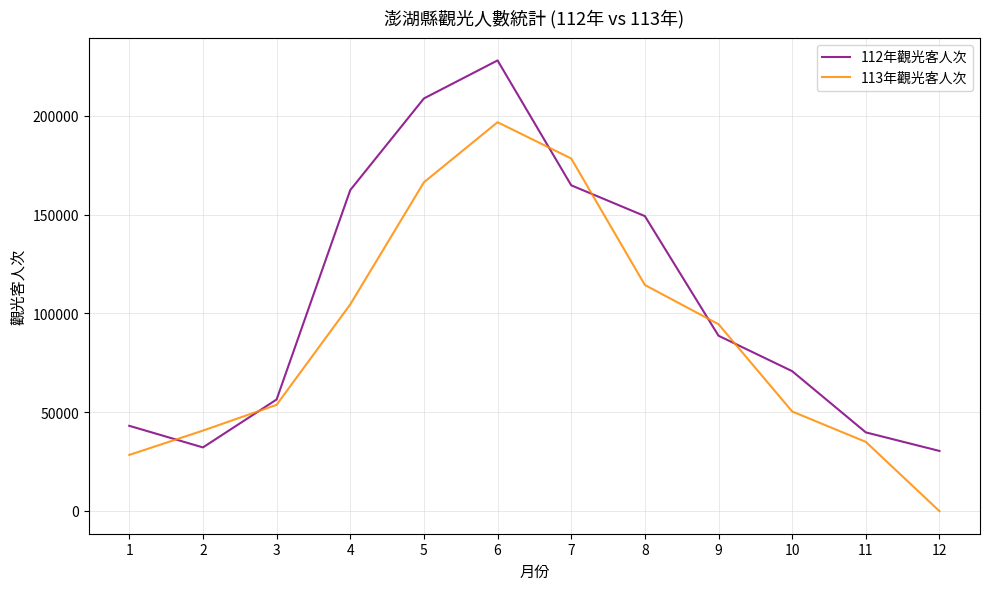

Between 3 and 8, which series saw the biggest shift?

112年觀光客人次